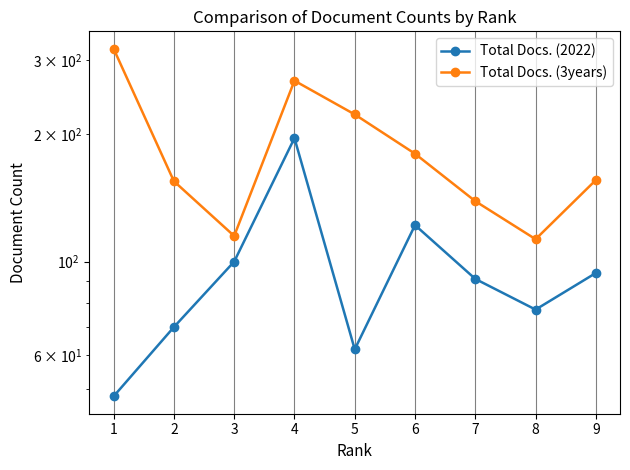

Is this an area chart (filled region under the line)?

No